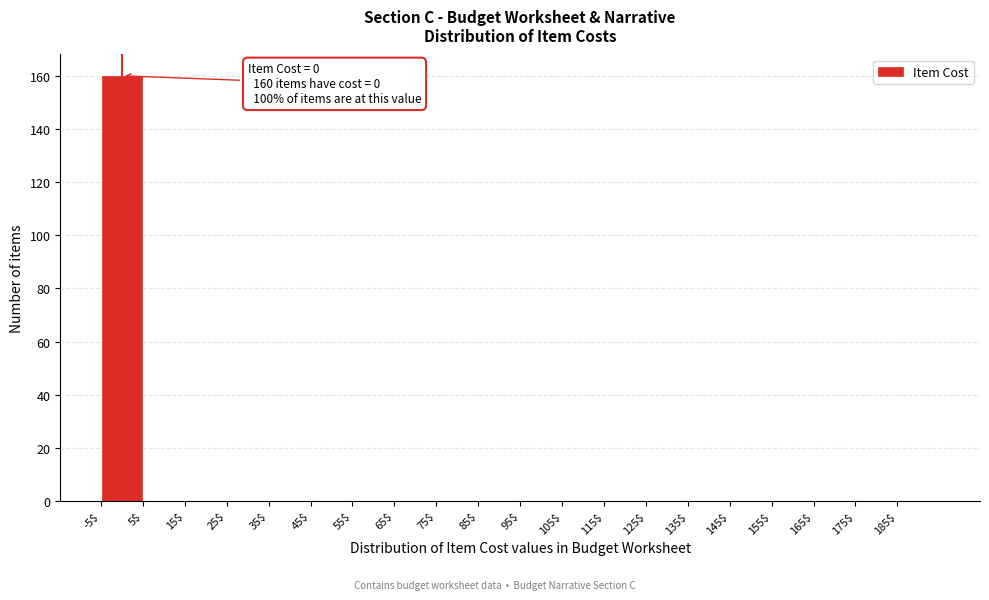

Which range on the x-axis has the tallest bar?

-5 to 5